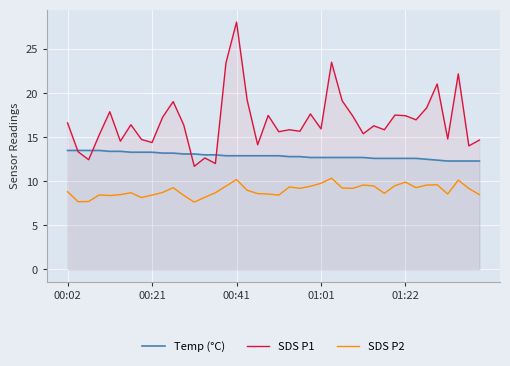

What is the difference between the maximum and minimum values in the Temp (°C) series?

1.2